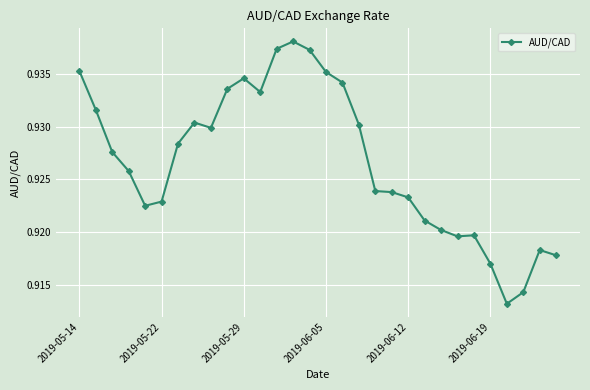

How many values are between 0 and 1?

30